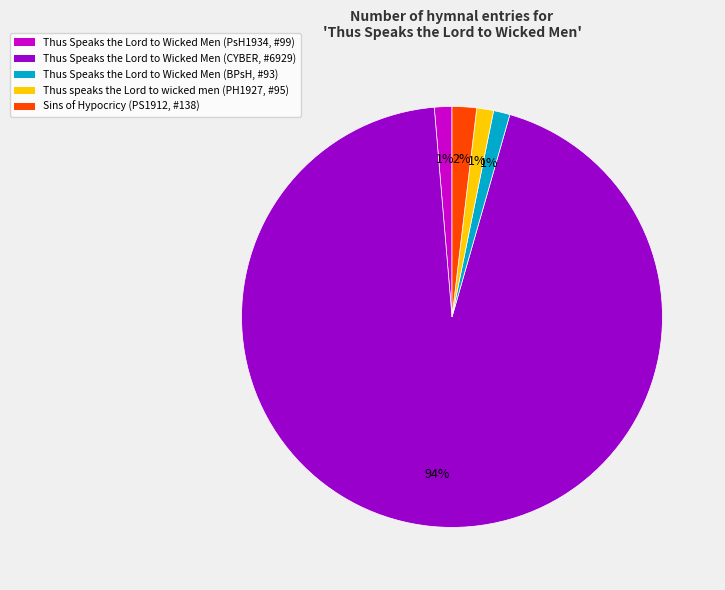

Is there any slice that represents more than half of the pie?

Yes